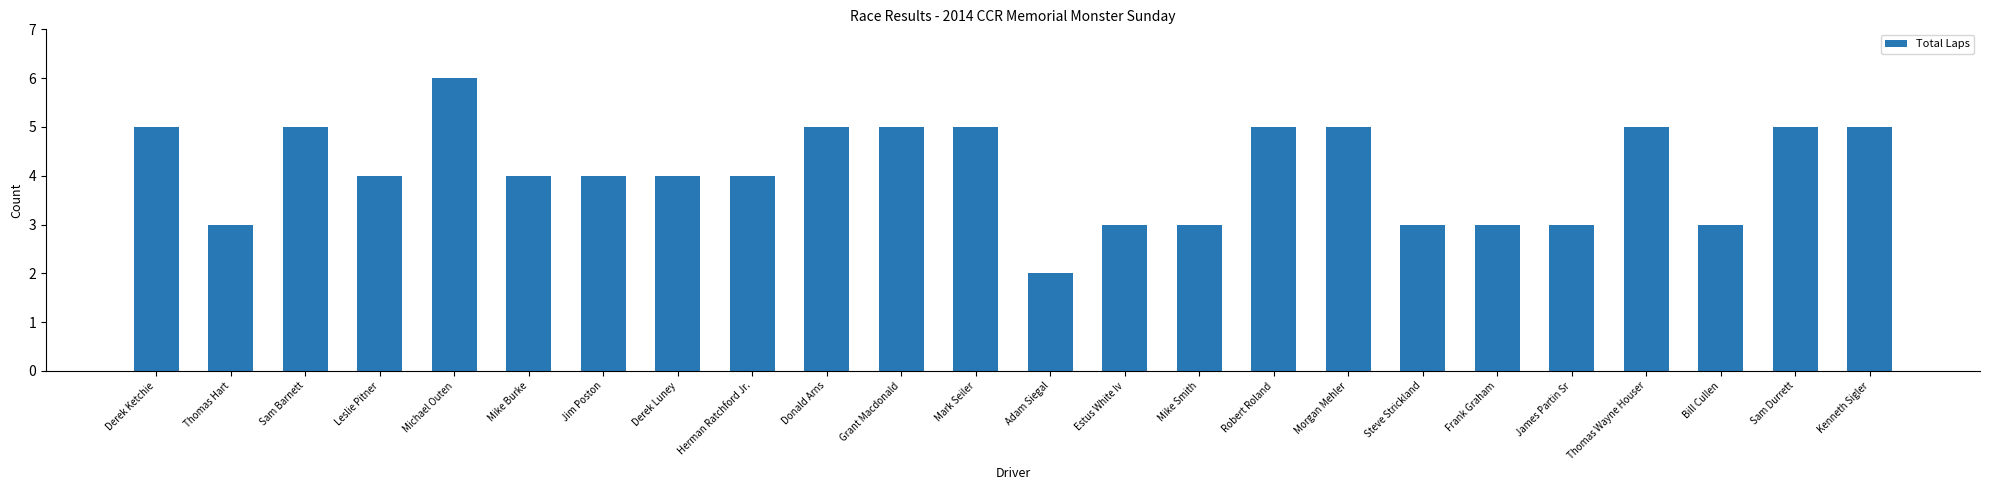

Between Sam Barnett and James Partin Sr, which is larger?

Sam Barnett